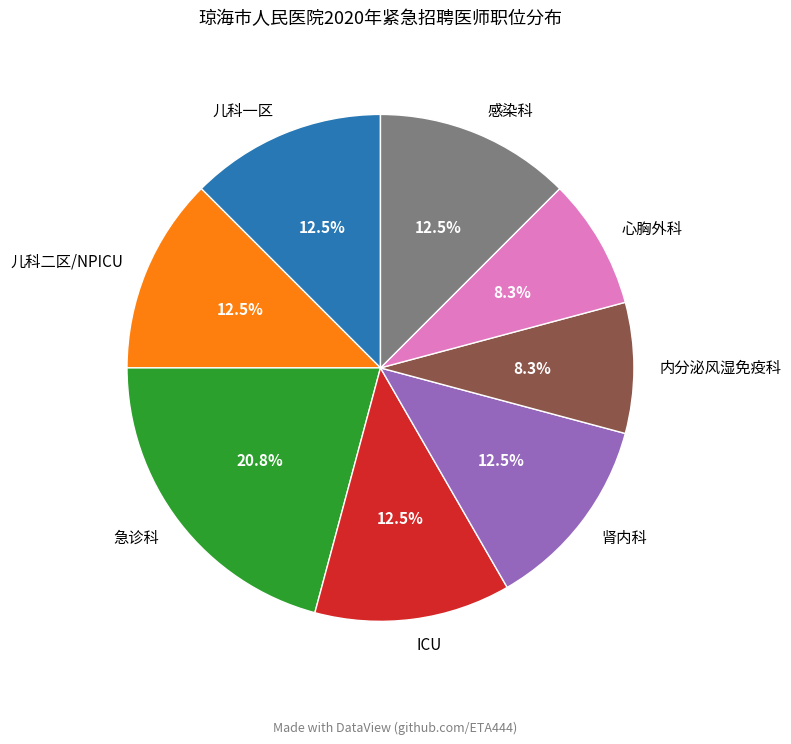

Which slice is the largest?

急诊科